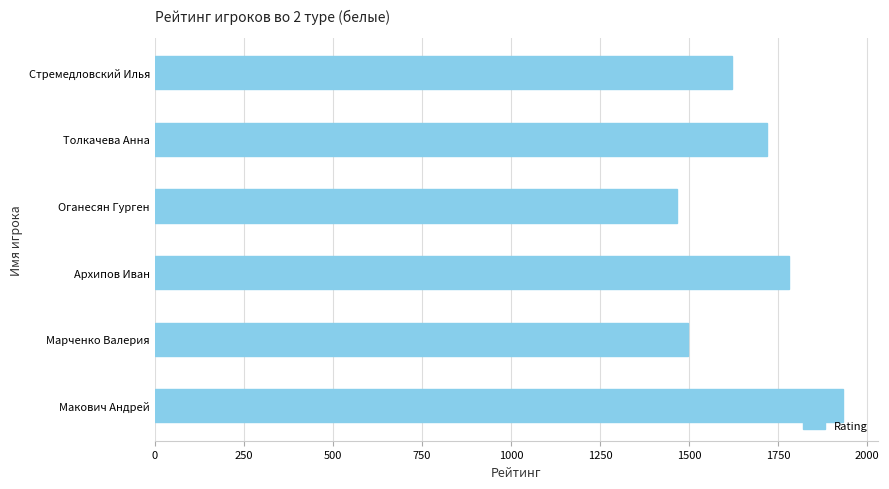

What is the ratio of the value at Стремедловский Илья to the value at Макович Андрей?

0.8